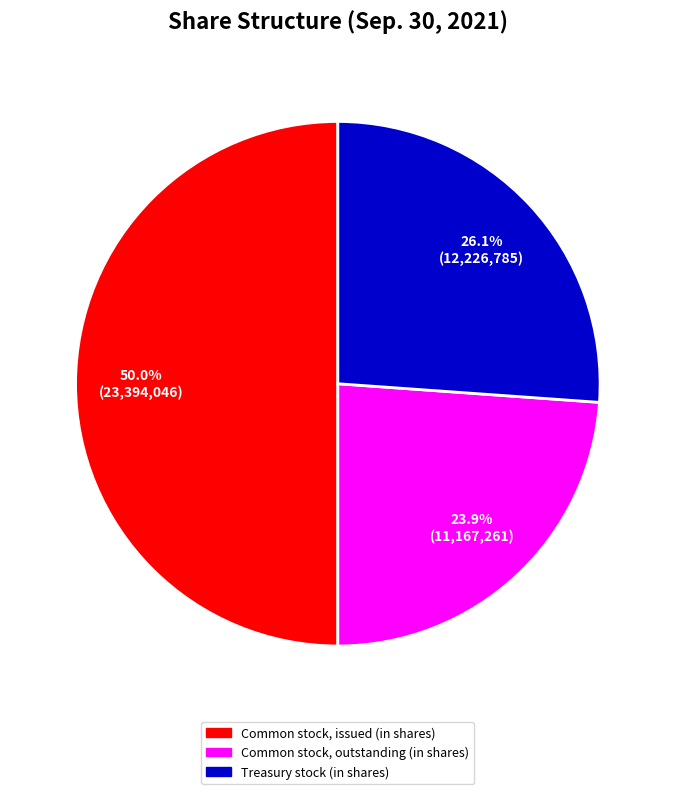

How many slices are in this pie chart?

3